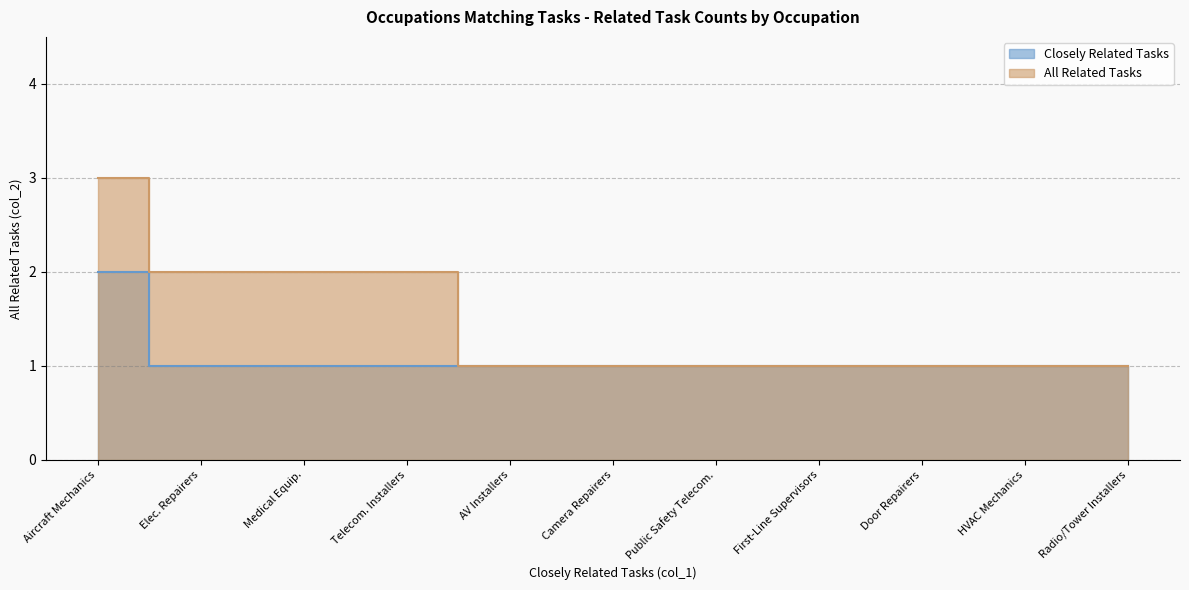

What is the average value of the Closely Related Tasks series?

1